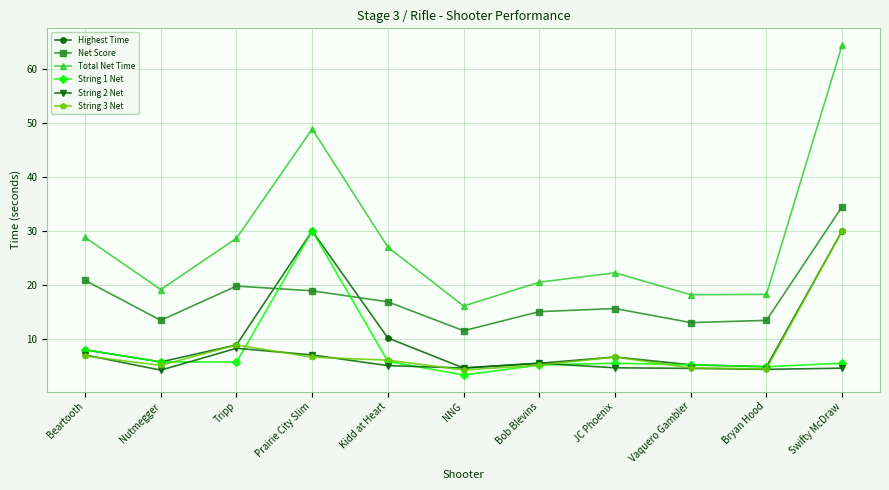

True or false: Net Score and String 2 Net cross at least once.

False